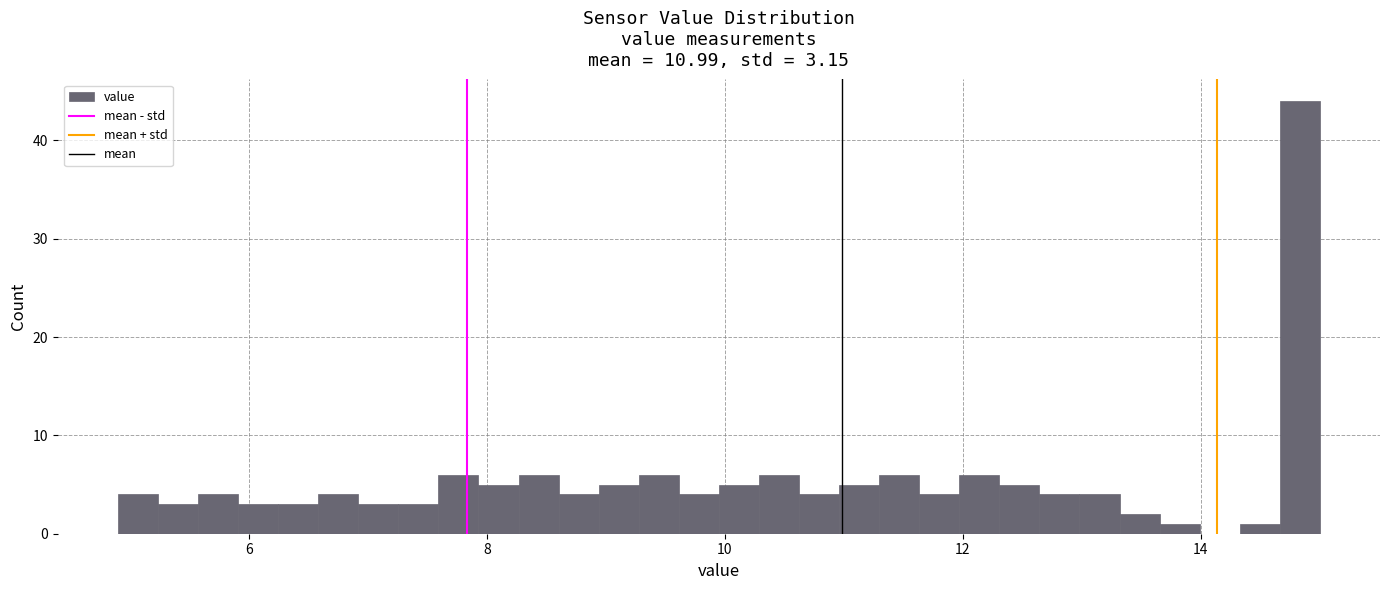

Around what value on the x-axis is the tallest bar? Give the approximate position of its centre, as read against the axis.

14.8